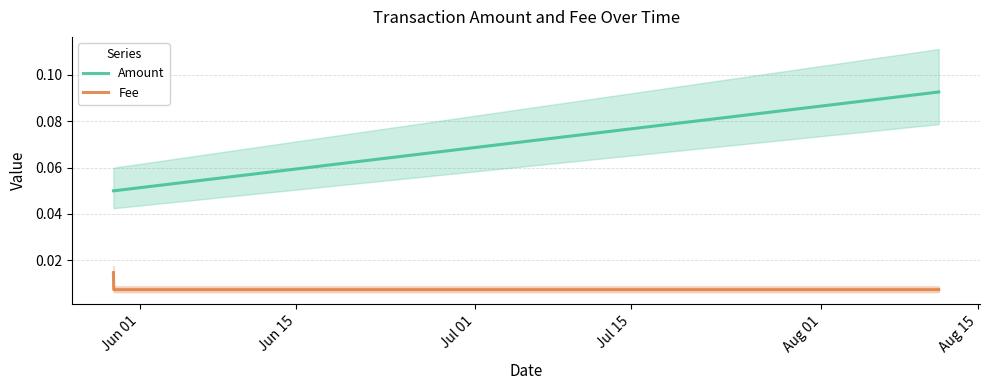

The value of Fee at Jun 01 is 0.0. True or false?

False